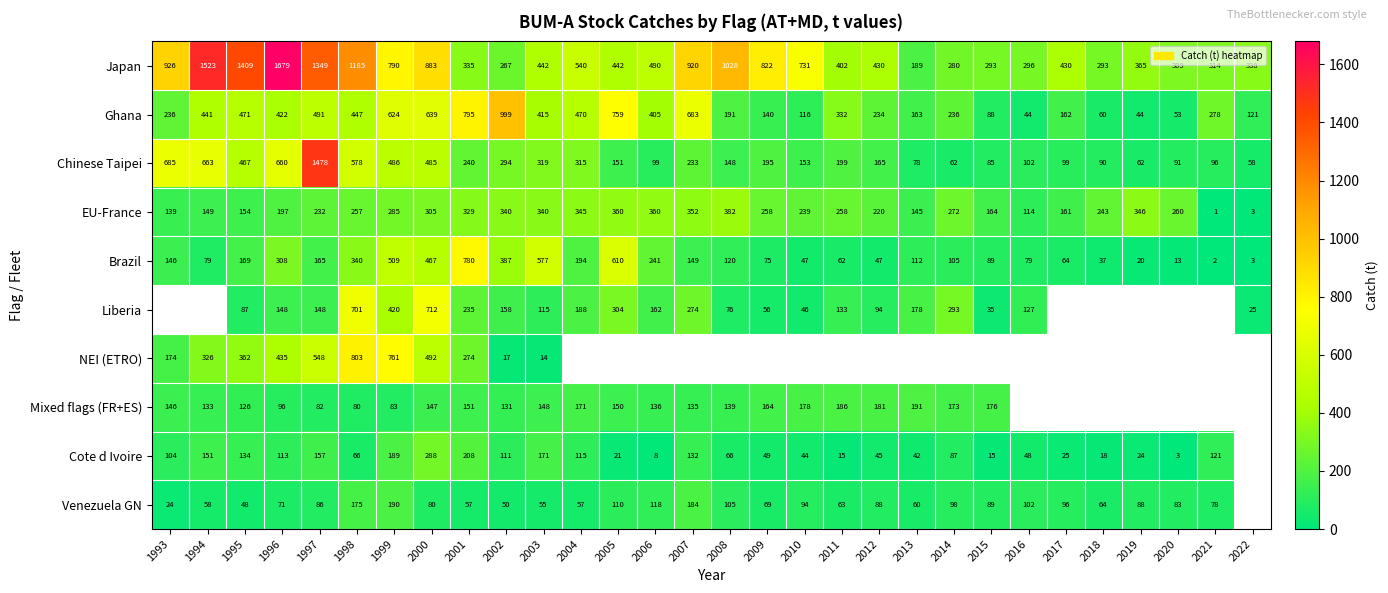

How many distinct data groups are displayed?

10